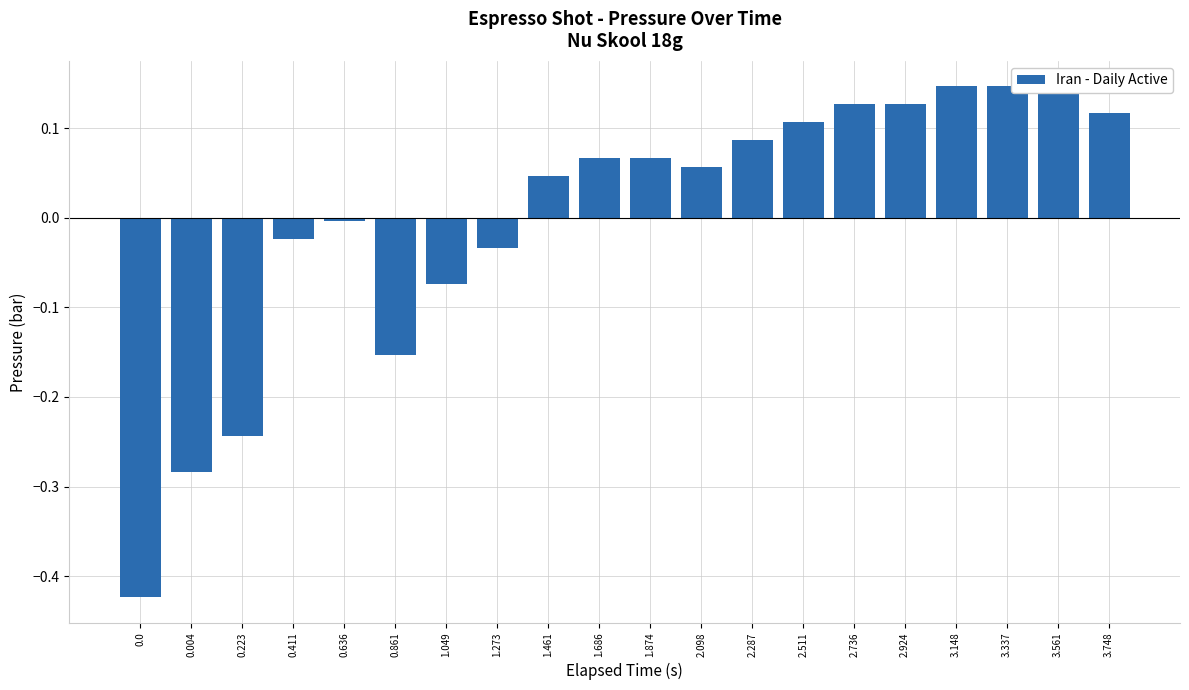

Reading left to right, transcribe all the data shown in this chart.

0.0=-0.4	0.004=-0.3	0.223=-0.2	0.411=-0.0	0.636=-0.0	0.861=-0.2	1.049=-0.1	1.273=-0.0	1.461=0.0	1.686=0.1	1.874=0.1	2.098=0.1	2.287=0.1	2.511=0.1	2.736=0.1	2.924=0.1	3.148=0.1	3.337=0.1	3.561=0.1	3.748=0.1